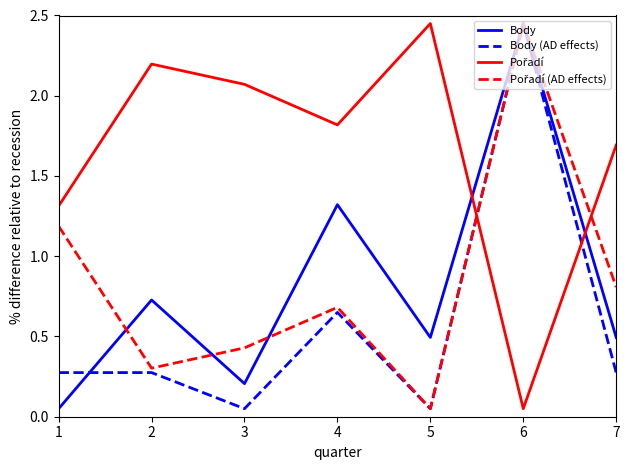

The Body (AD effects) series shows 0.3 at 7. True or false?

True